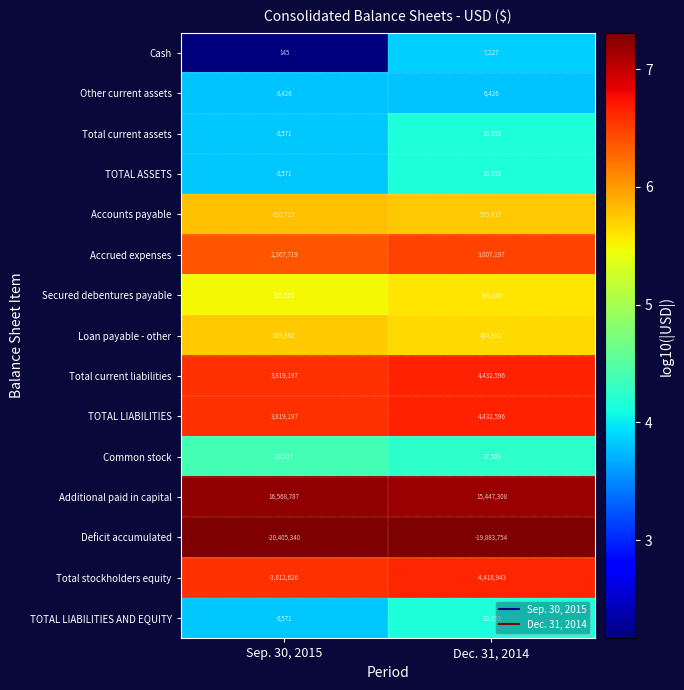

What is the difference between the maximum and minimum values in the Cash series?

7082